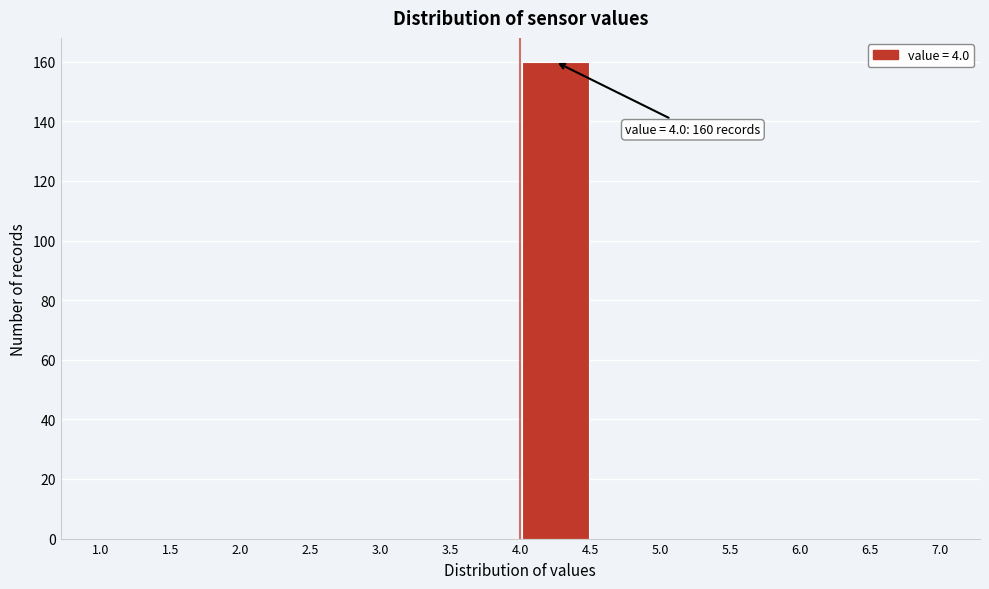

Over which range of the x-axis is the bar tallest?

4.0 to 4.5